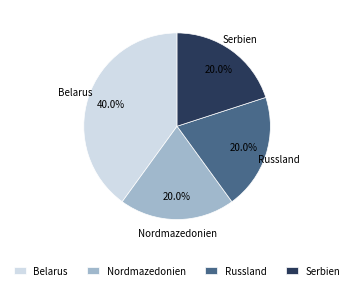

How much of the chart is everything except Russland?

80.0%